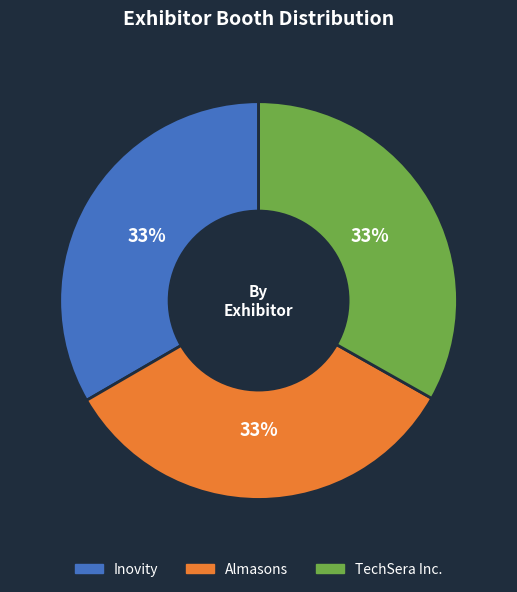

Count the number of slices in the pie.

3